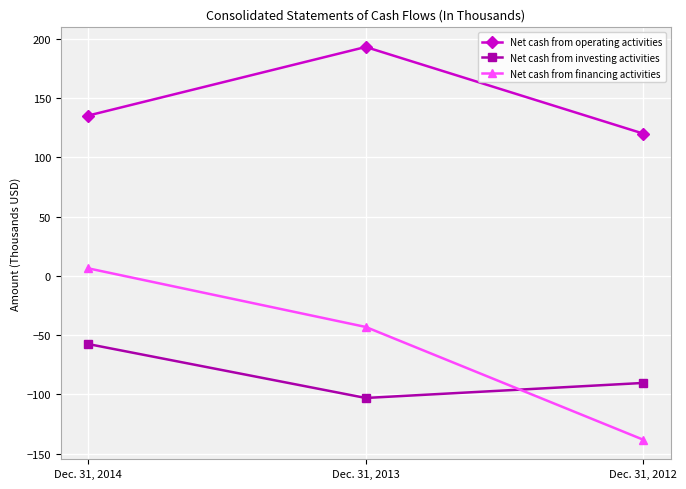

What is the greatest value displayed?

193.3